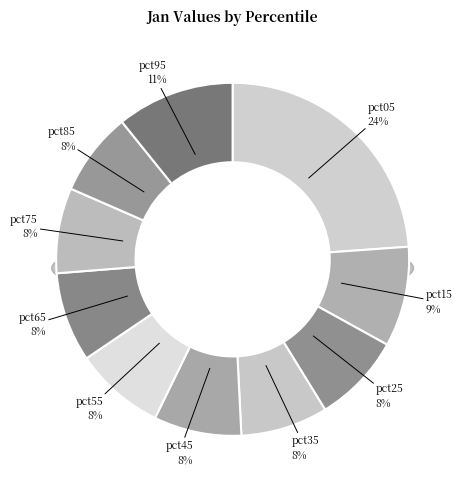

Does pct15 represent more than half of the total?

No